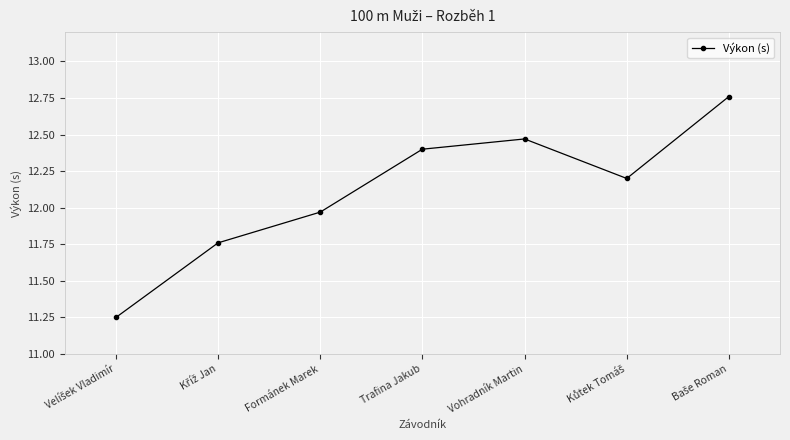

Between Trafina Jakub and Vohradník Martin, which is larger?

Vohradník Martin